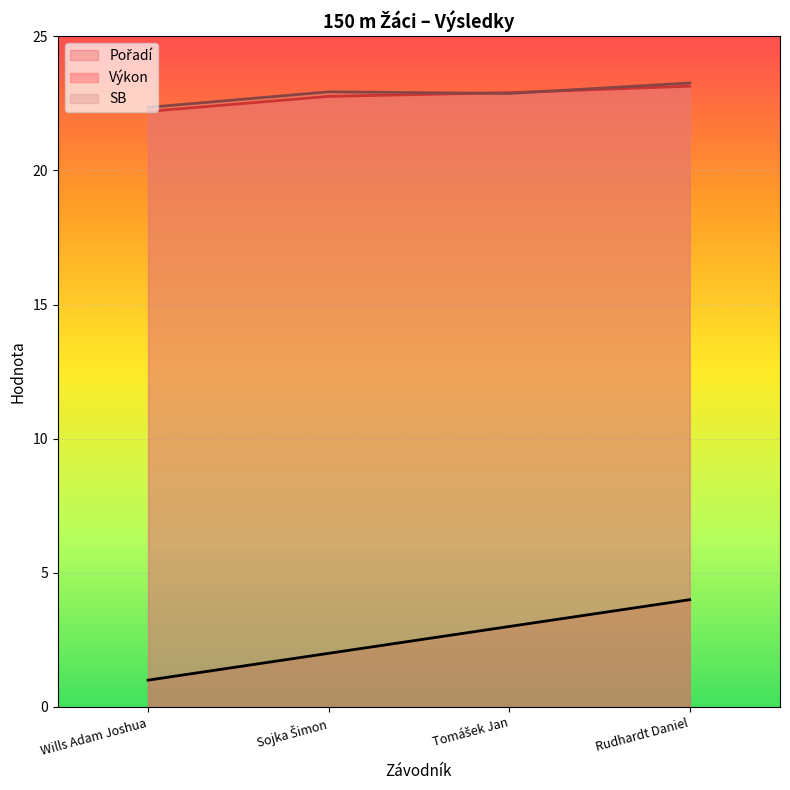

What is the difference between the second highest and minimum values in the SB series?

0.6